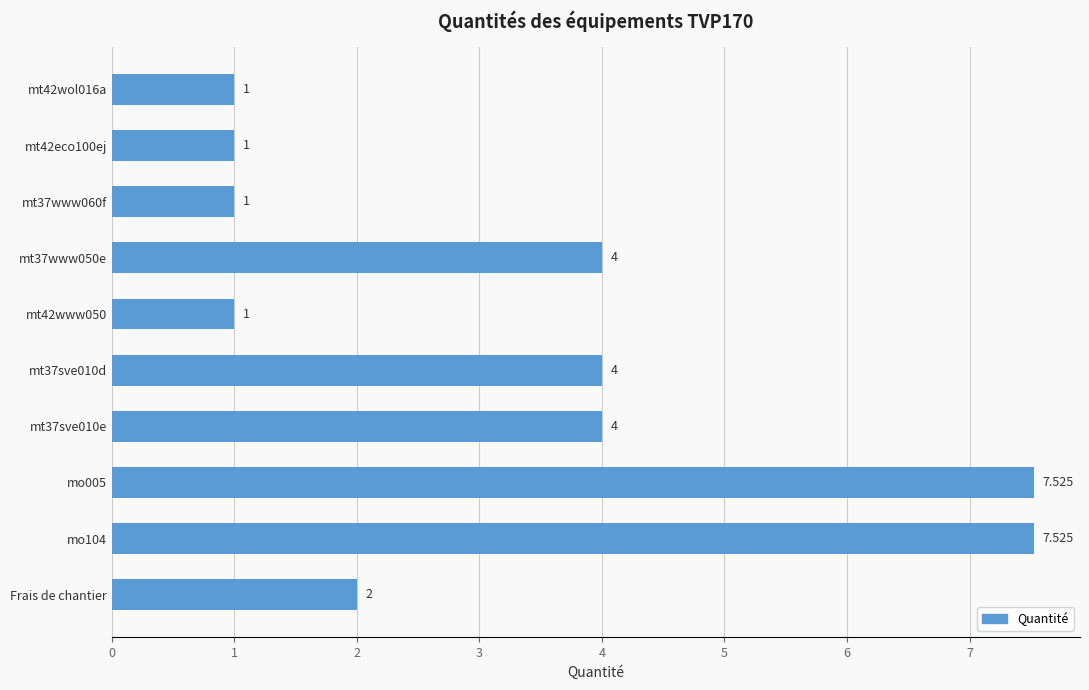

How many distinct data groups are displayed?

1